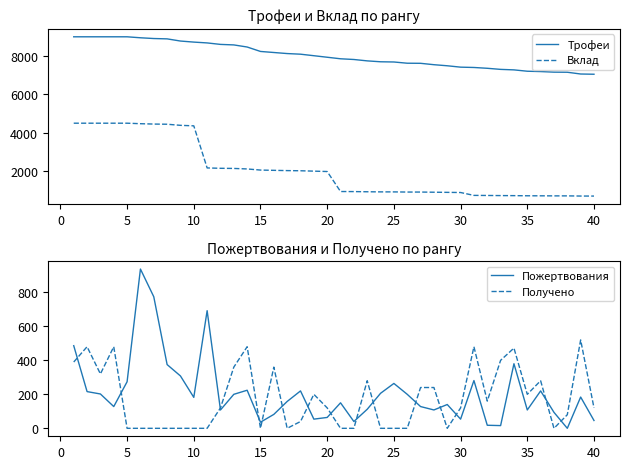

True or false: Пожертвования has a value of 64 at 20.

True